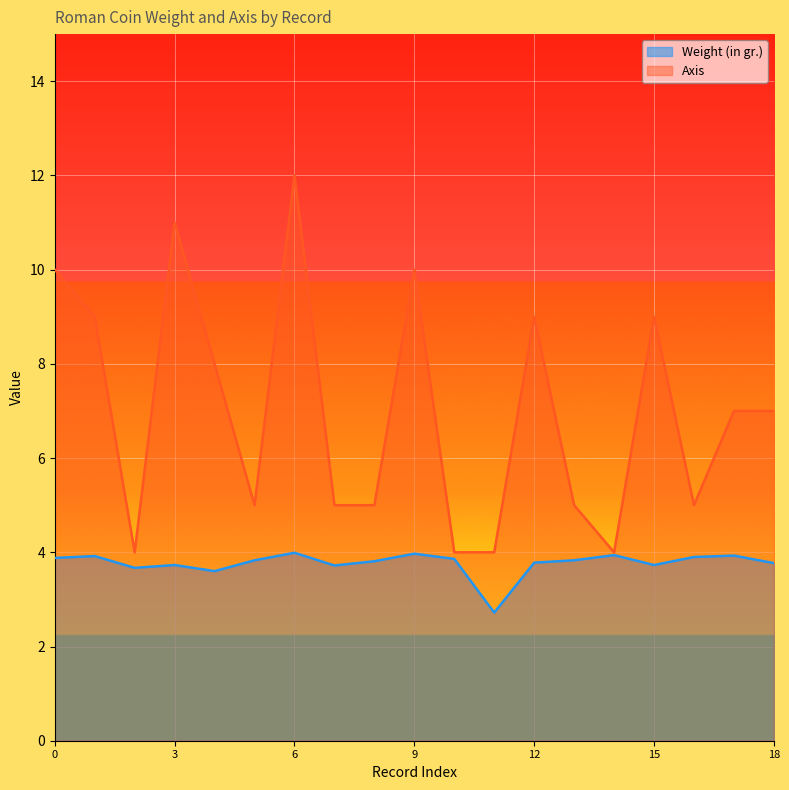

Rank the series by their average value, from lowest to highest.

Weight (in gr.), Axis